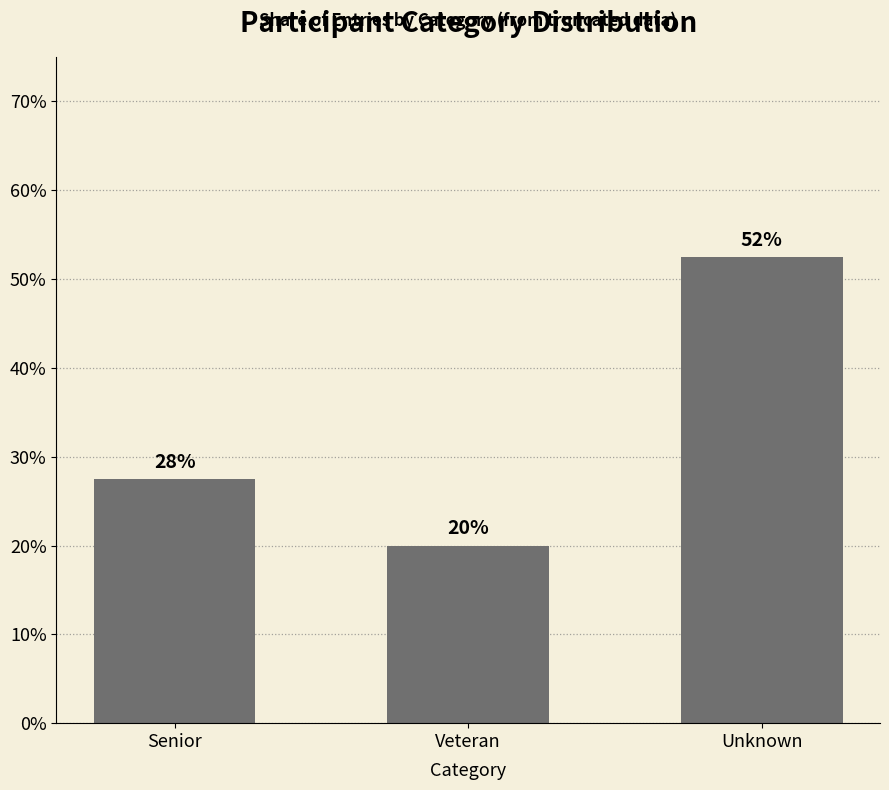

Where does the data first go above 27?

Senior